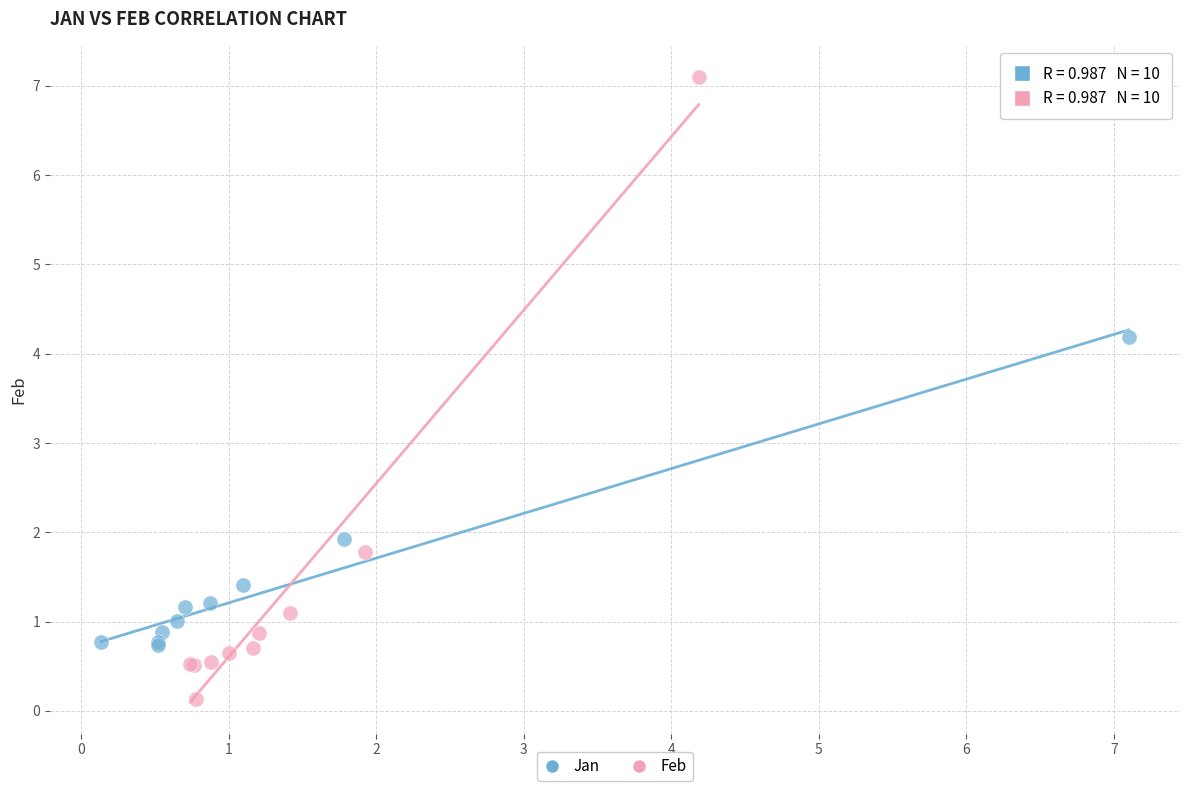

Which series has the widest spread of Y values?

Feb